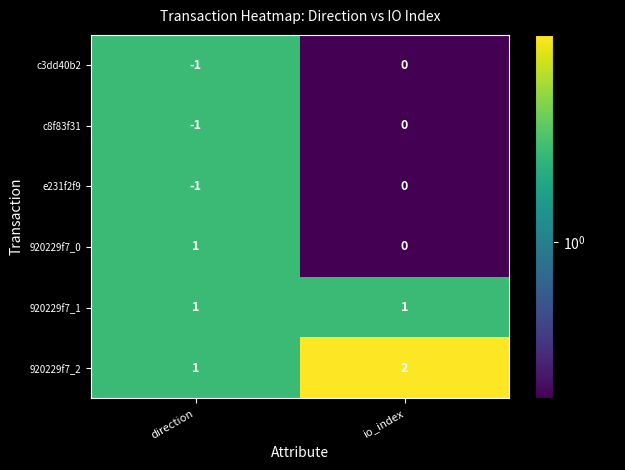

Is the value of c8f83f31 at io_index greater than the value of 920229f7_2 at direction?

No